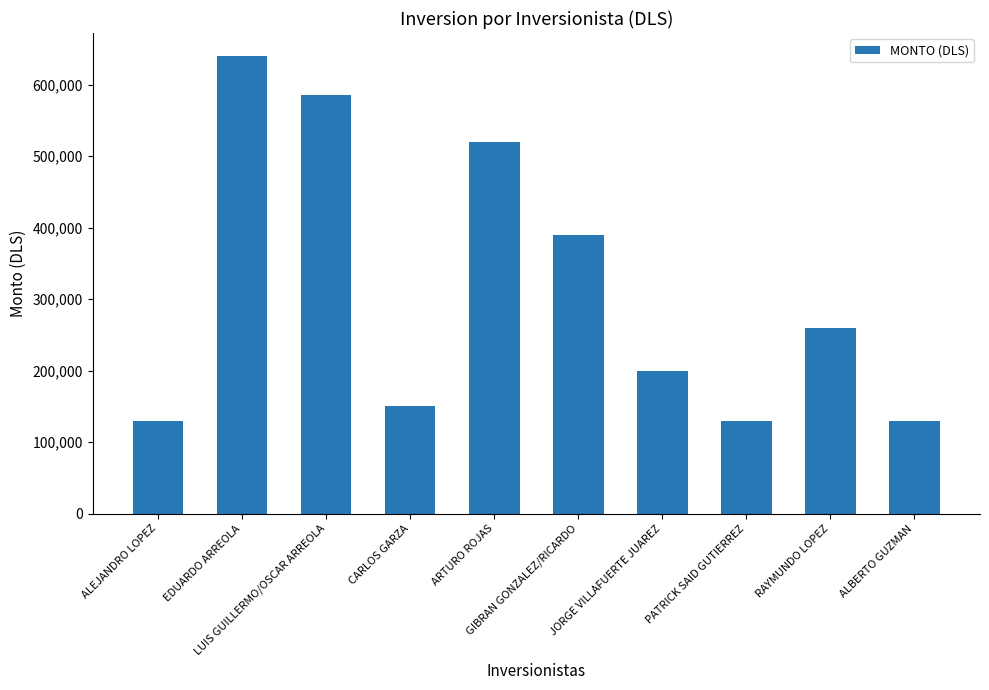

What is the minimum value shown in the chart?

130000